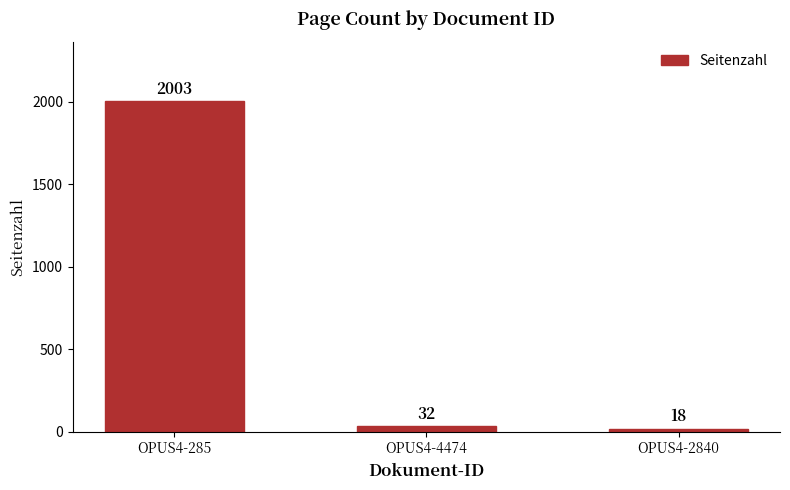

Reading right to left, list all the values displayed in this chart.

18	32	2003